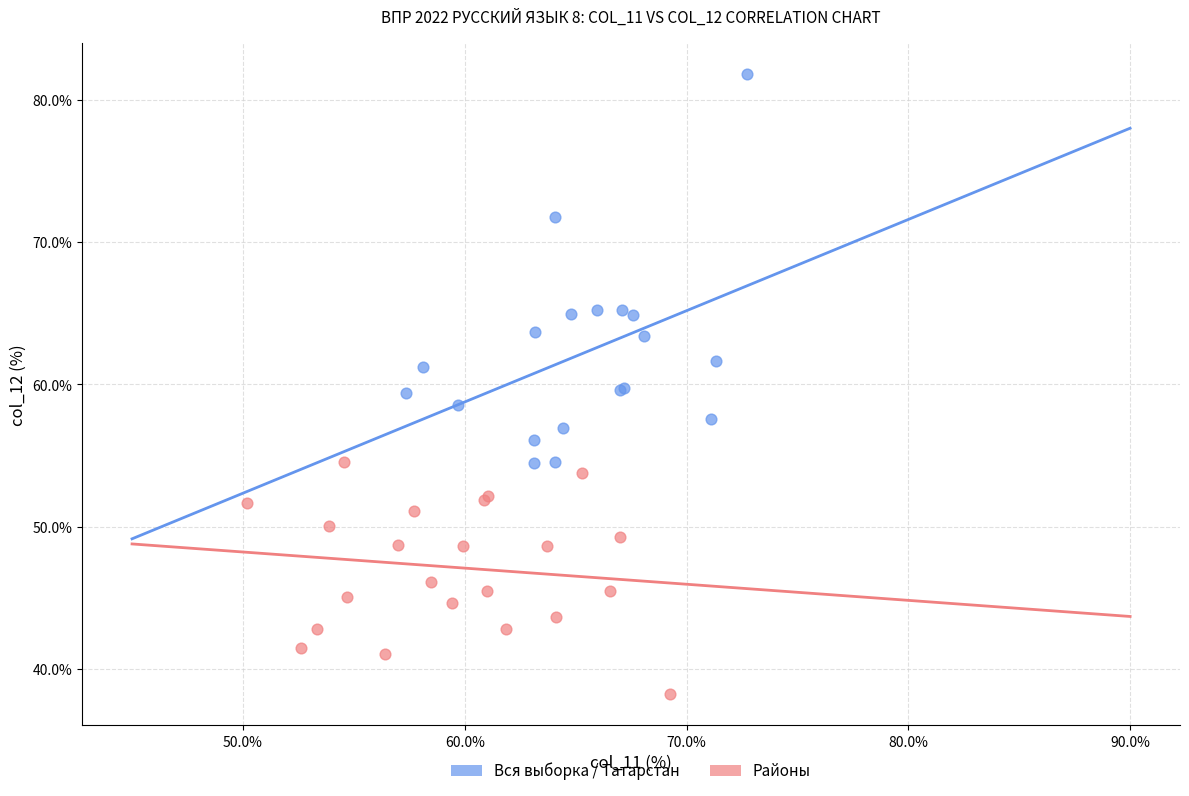

What are all the series names shown in the legend?

Вся выборка / Татарстан, Районы